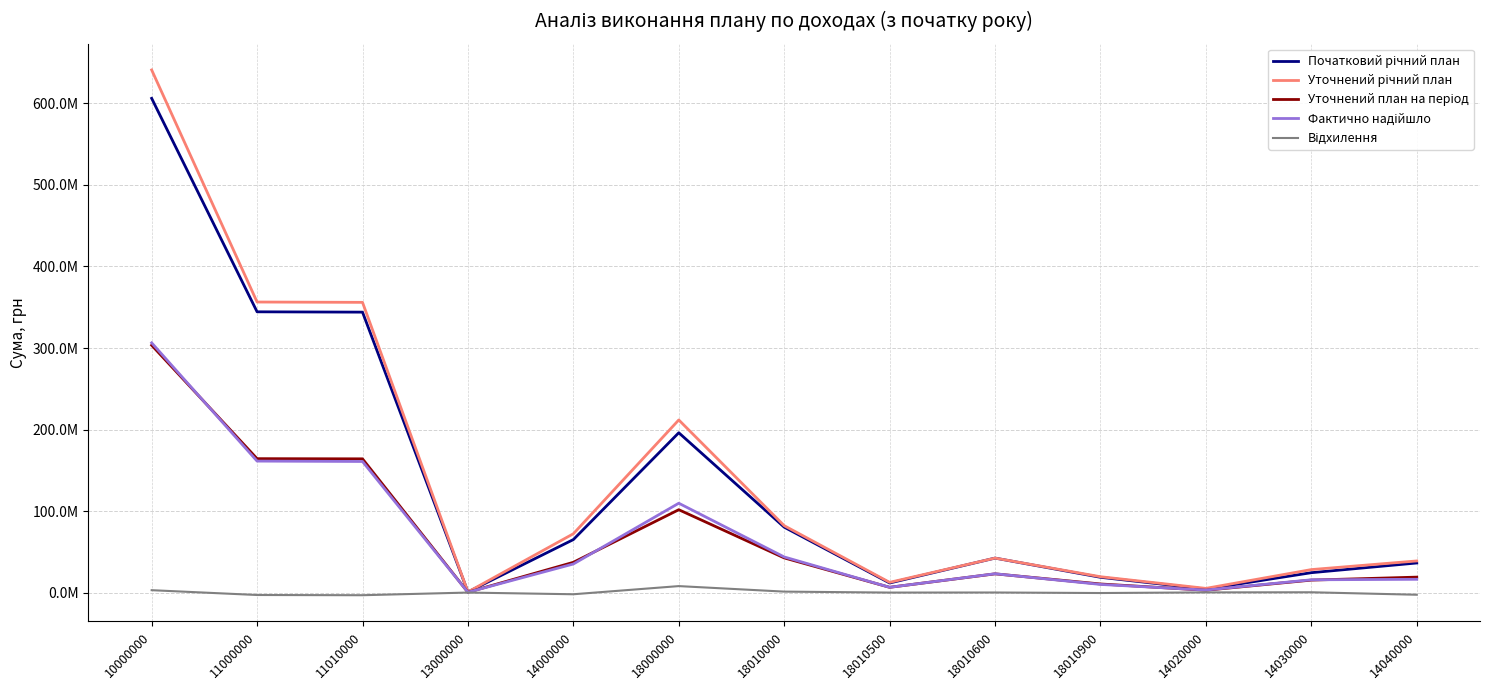

What is the total value across all series at 14000000?

207268074.2